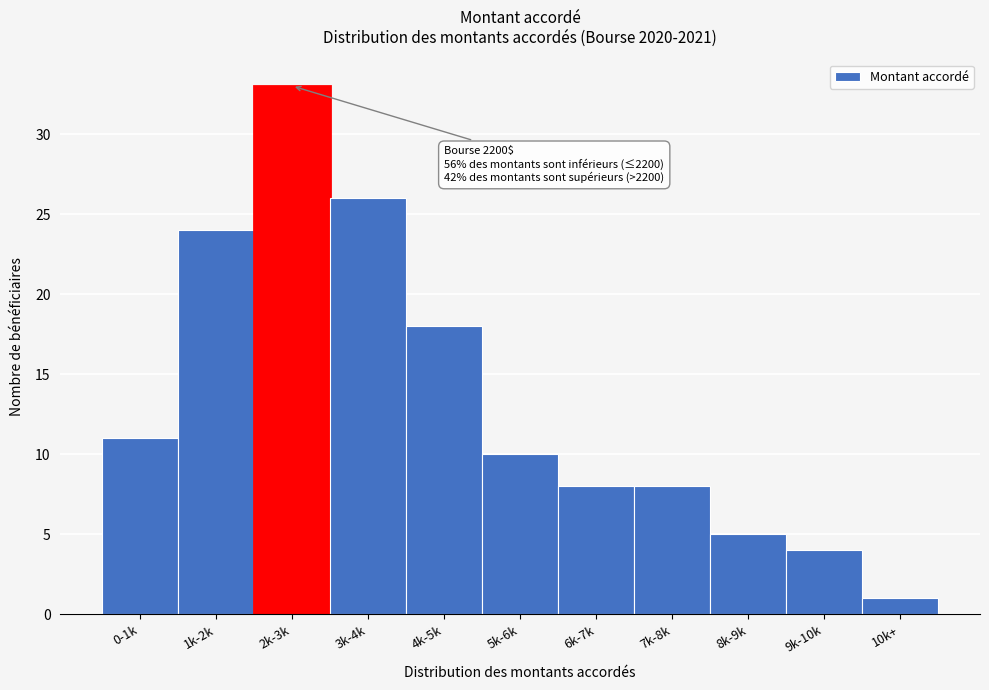

Reading left to right, extract all data points from this chart.

0-1k=11	1k-2k=24	2k-3k=33	3k-4k=26	4k-5k=18	5k-6k=10	6k-7k=8	7k-8k=8	8k-9k=5	9k-10k=4	10k+=1